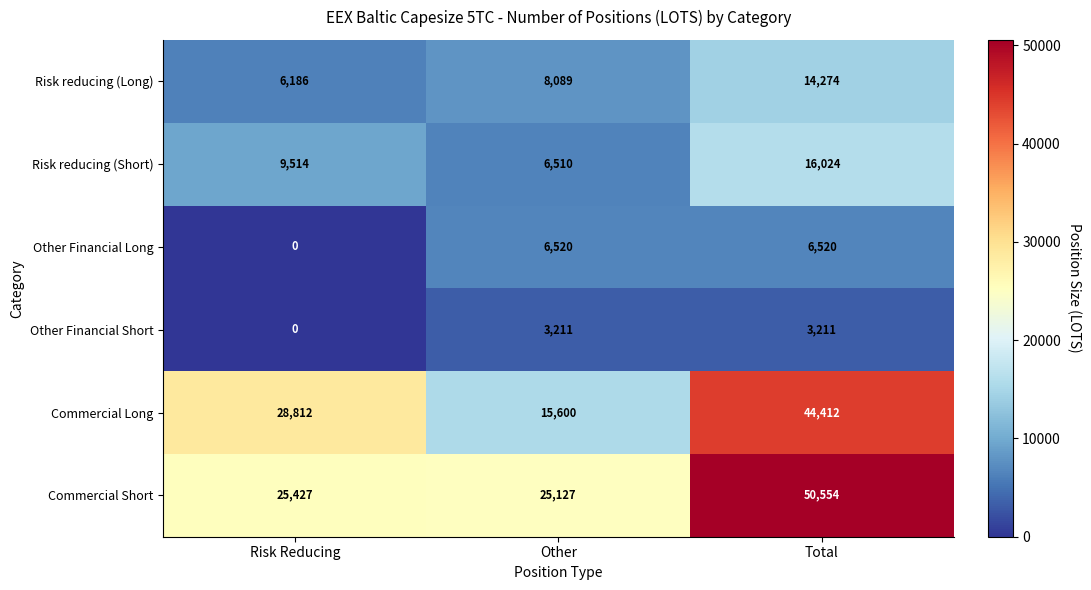

Is it true that Other Financial Short equals 0 at Risk Reducing?

True